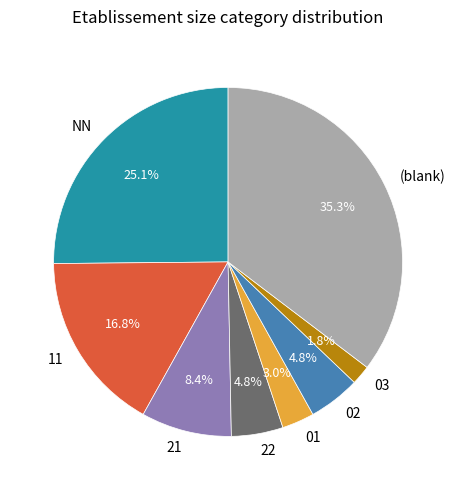

What is the smallest slice in the pie chart?

03